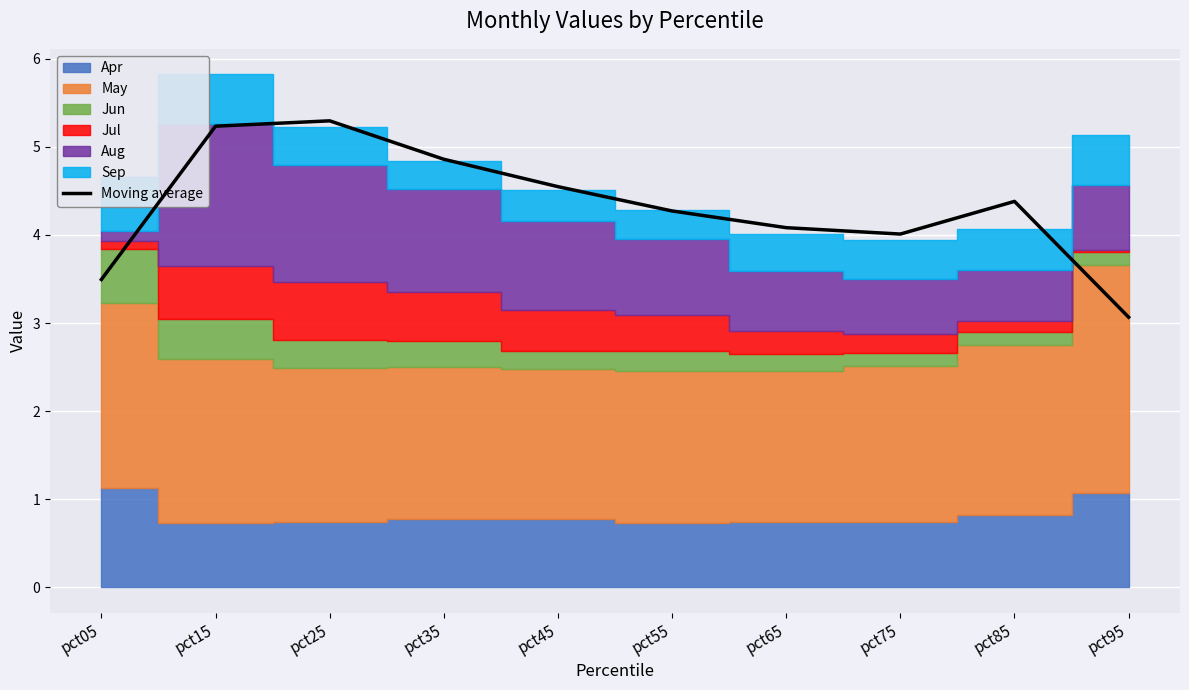

How many interior local valleys (lower than both neighbors) does the data have?

1